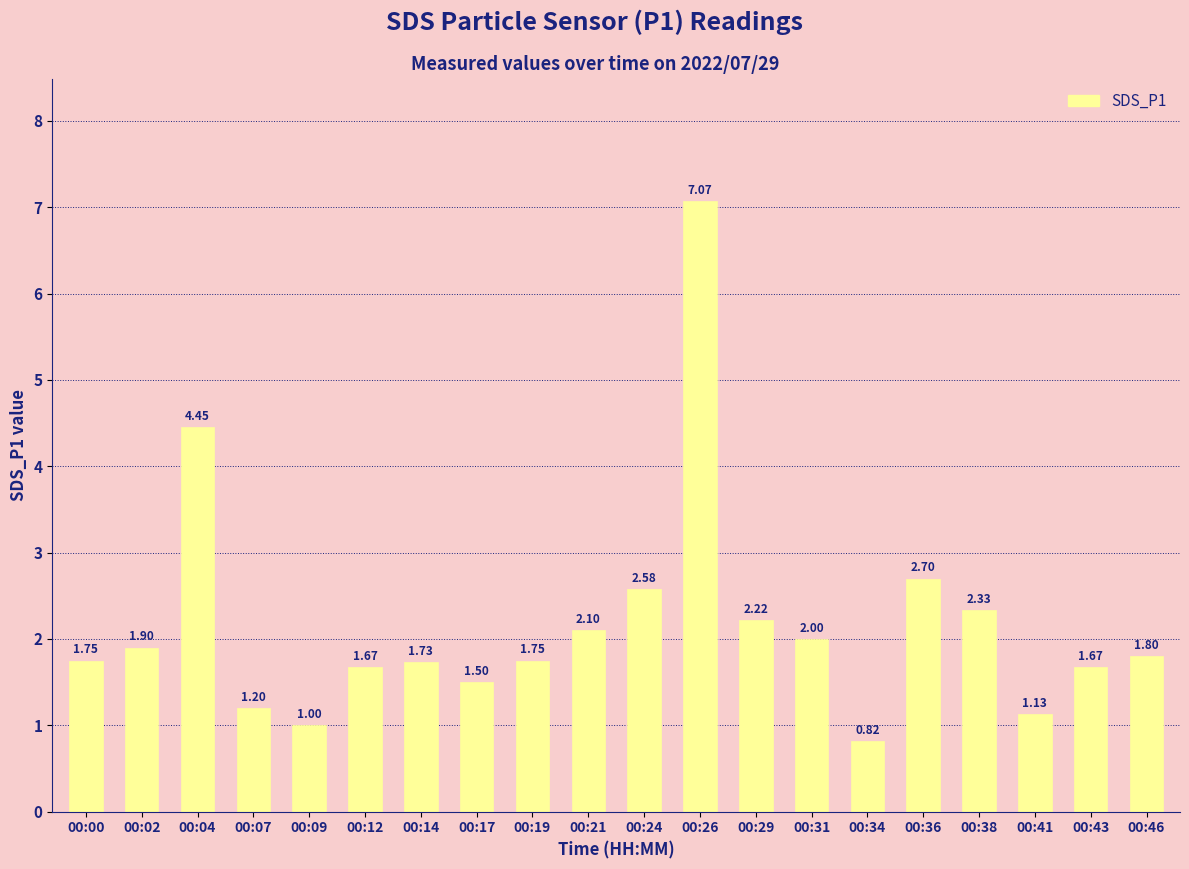

How many values are below 1?

1